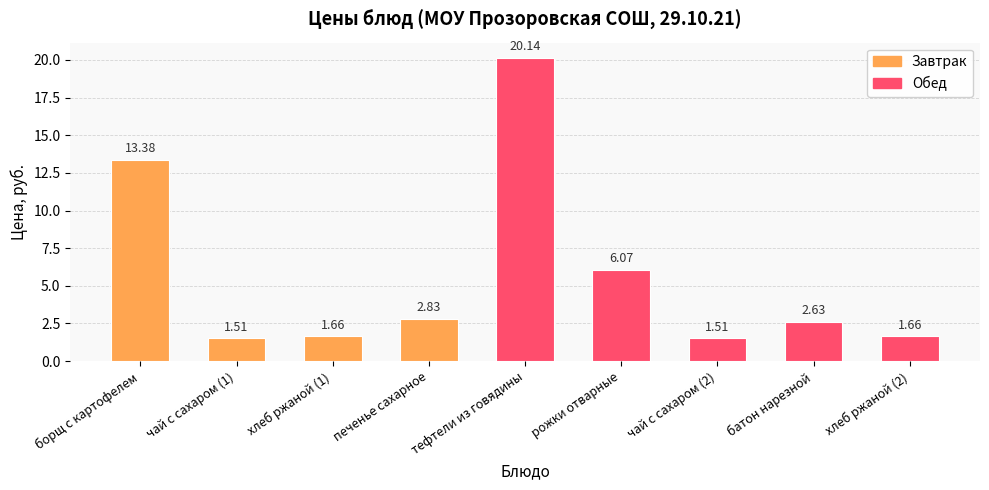

How many values exceed 2?

5